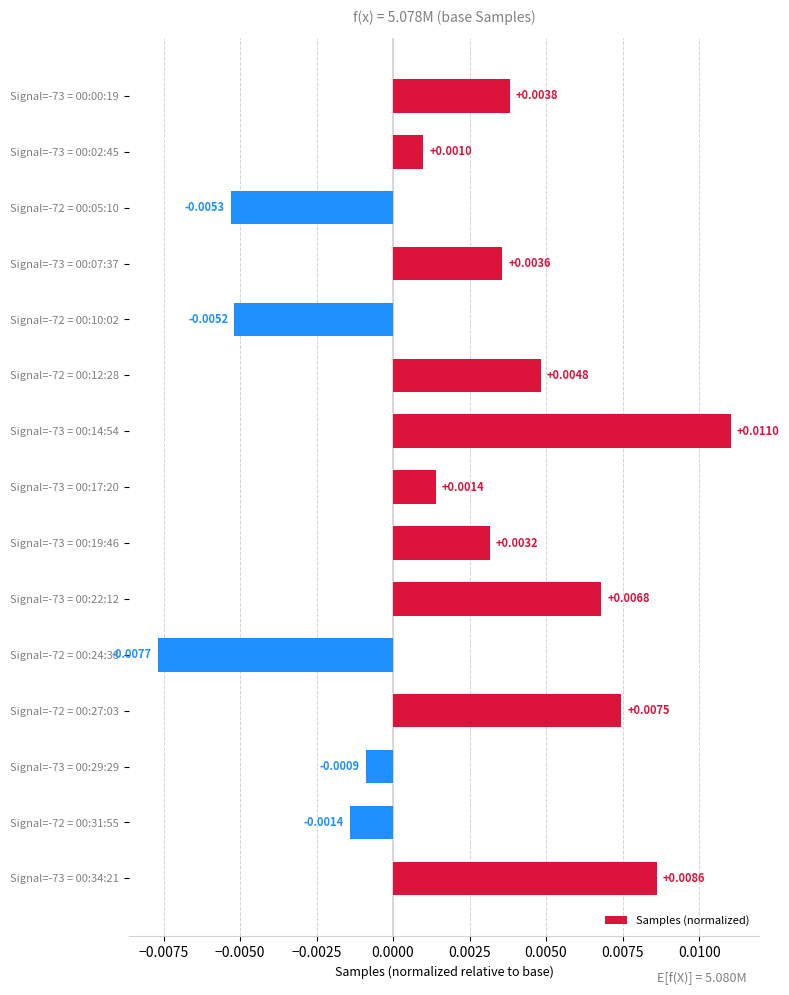

List the labels in order of value, largest first.

Signal=-73 = 00:14:54, Signal=-73 = 00:34:21, Signal=-72 = 00:27:03, Signal=-73 = 00:22:12, Signal=-72 = 00:12:28, Signal=-73 = 00:00:19, Signal=-73 = 00:07:37, Signal=-73 = 00:19:46, Signal=-73 = 00:17:20, Signal=-73 = 00:02:45, Signal=-73 = 00:29:29, Signal=-72 = 00:31:55, Signal=-72 = 00:10:02, Signal=-72 = 00:05:10, Signal=-72 = 00:24:38